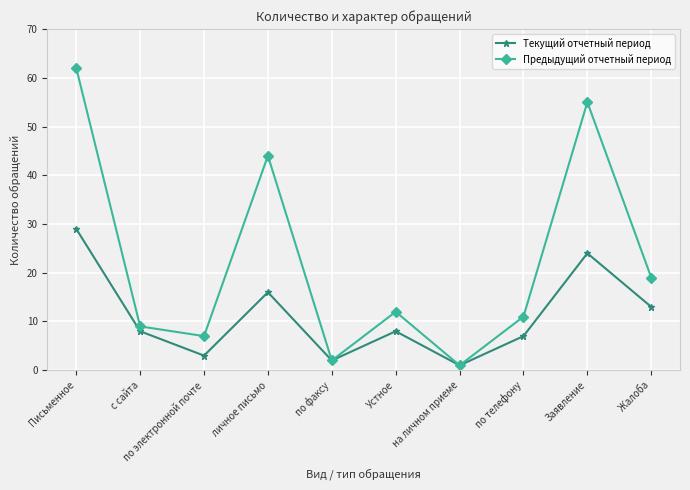

Reading left to right, transcribe all the data shown in this chart.

Текущий отчетный период: Письменное=29	с сайта=8	по электронной почте=3	личное письмо=16	по факсу=2	Устное=8	на личном приеме=1	по телефону=7	Заявление=24	Жалоба=13
Предыдущий отчетный период: Письменное=62	с сайта=9	по электронной почте=7	личное письмо=44	по факсу=2	Устное=12	на личном приеме=1	по телефону=11	Заявление=55	Жалоба=19